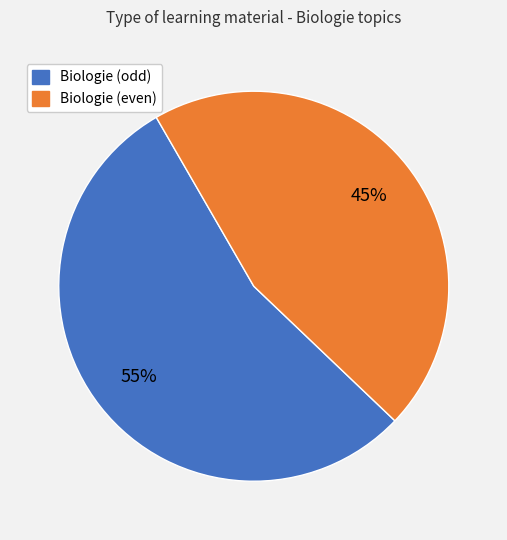

To the nearest percent, what is the average slice percentage?

50%